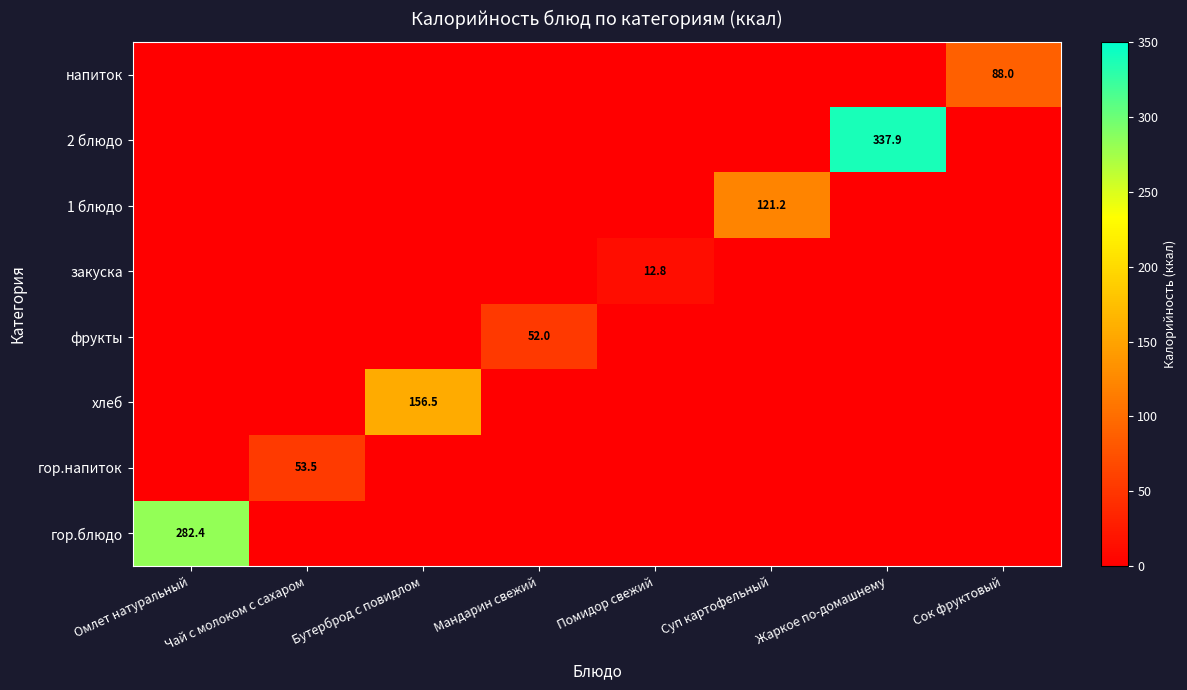

How many data points does each series have?

8